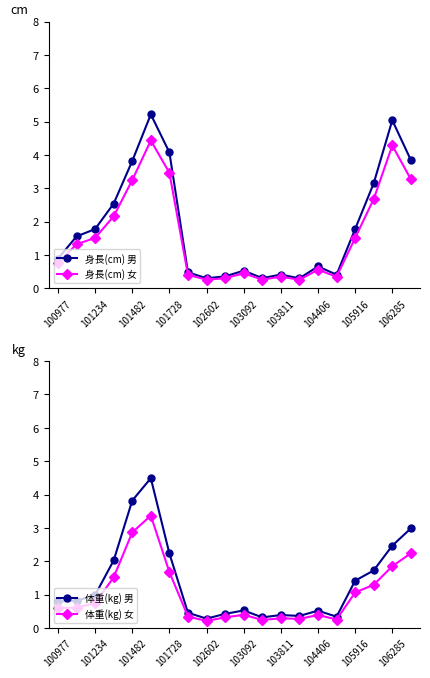

Is it true that 体重(kg) 女 equals 4.8 at 101482?

False